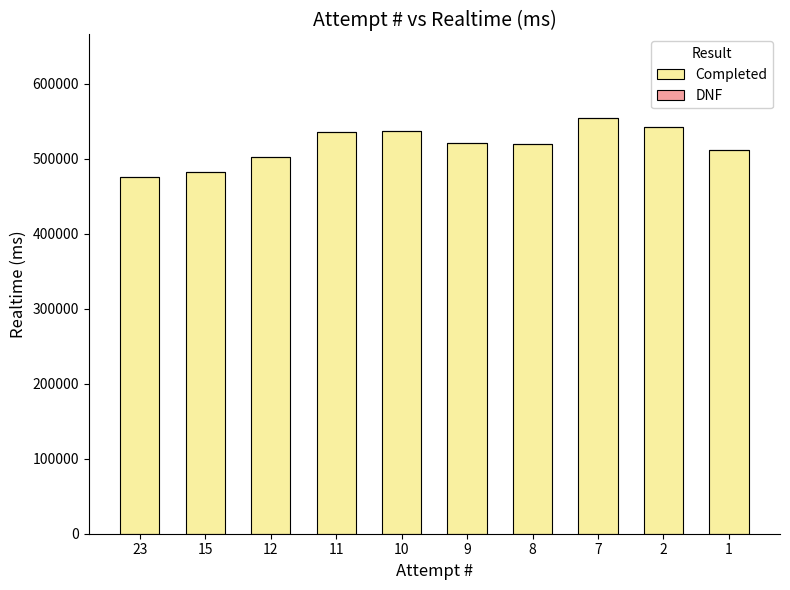

Approximately how many times larger is the value at 12 compared to 23?

1.1